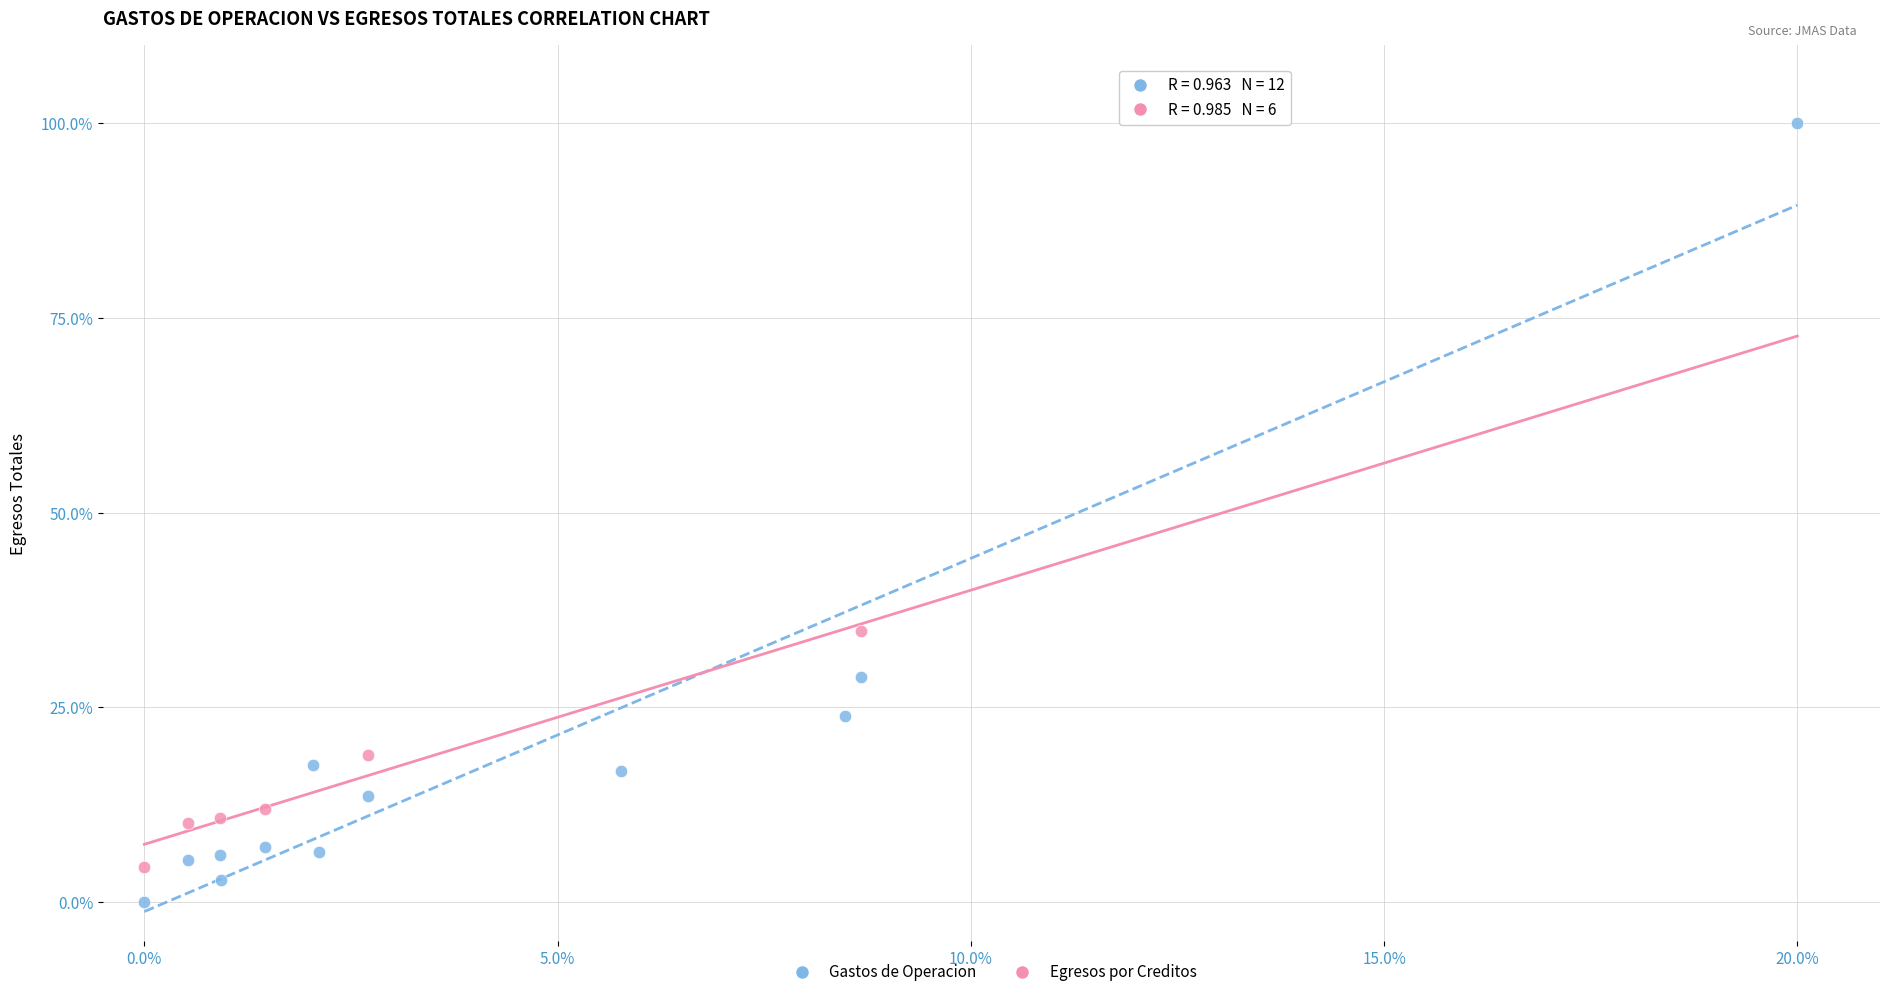

Which series reaches the maximum Y coordinate?

Gastos de Operacion